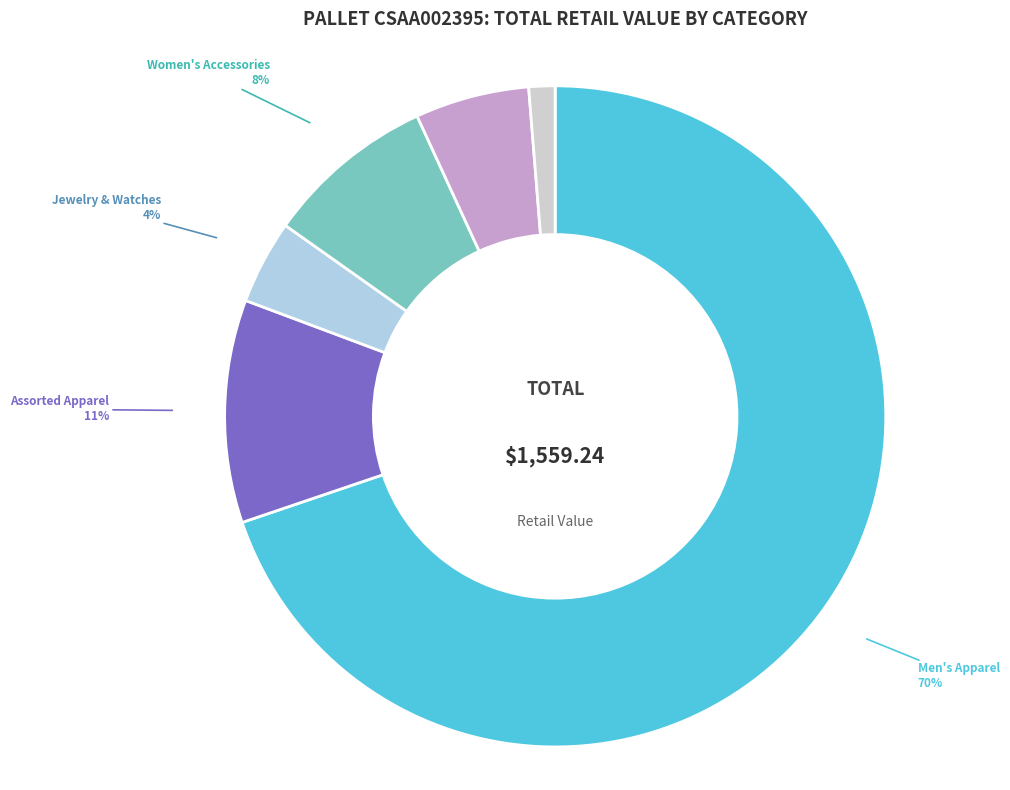

Is there any slice that represents more than half of the pie?

Yes